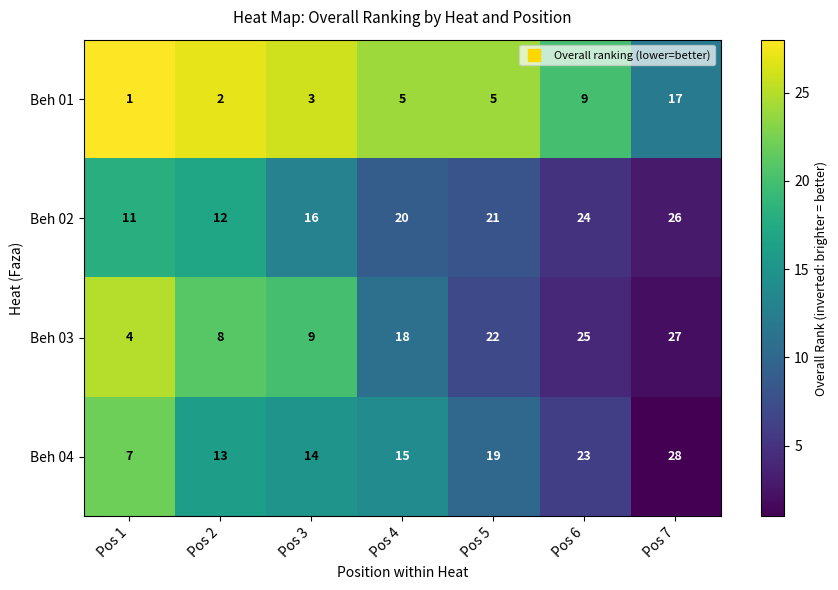

What is the difference between the highest and lowest values at Pos 7?

11